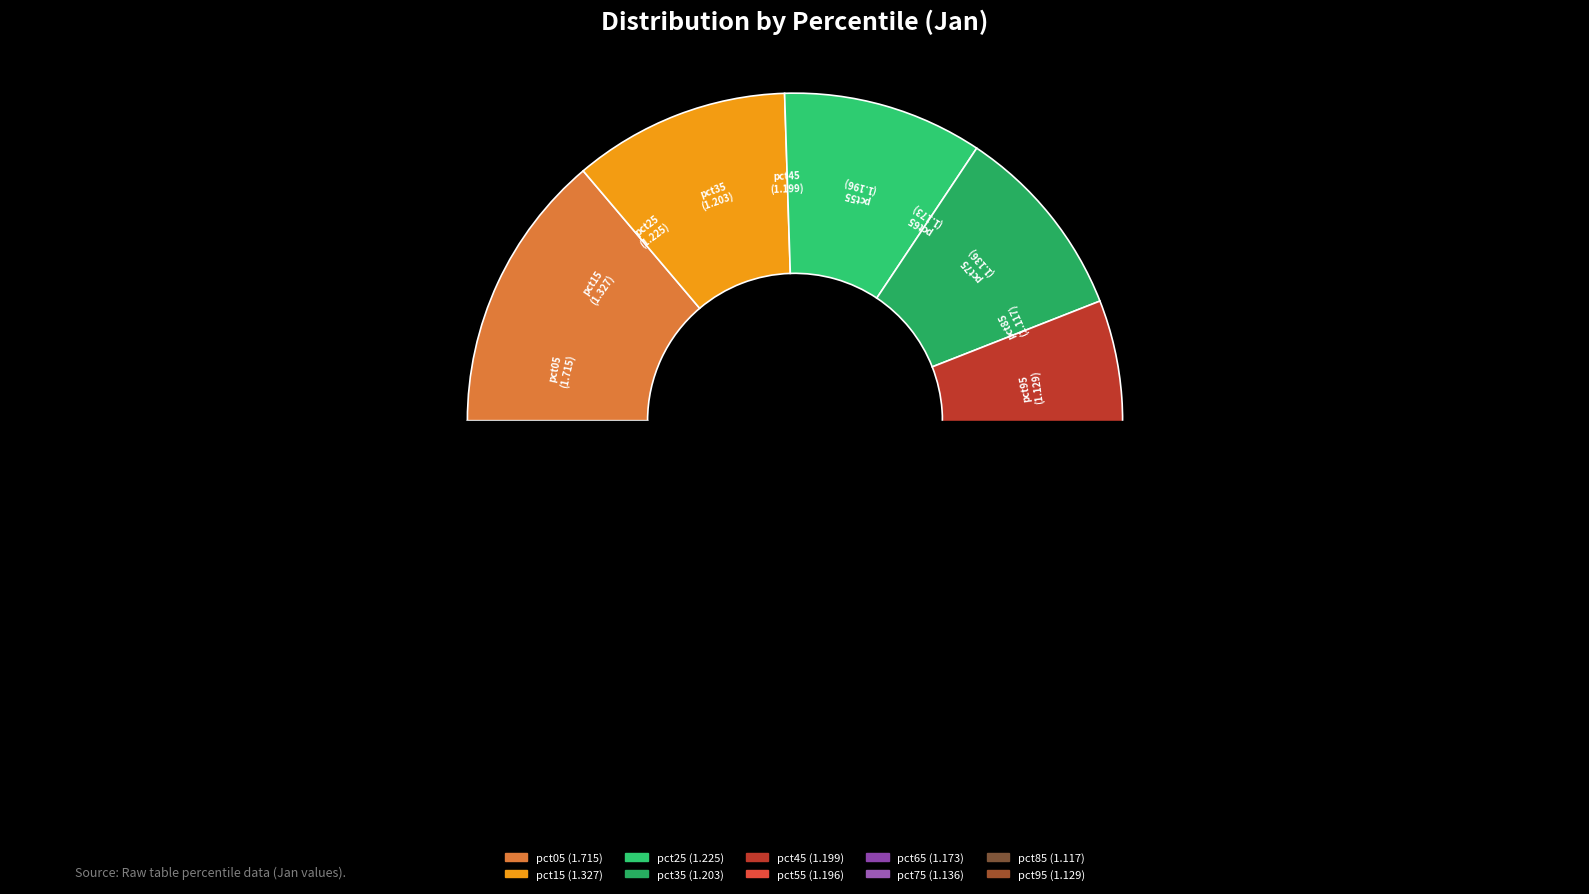

What percentage is NOT represented by pct15?

89.3%